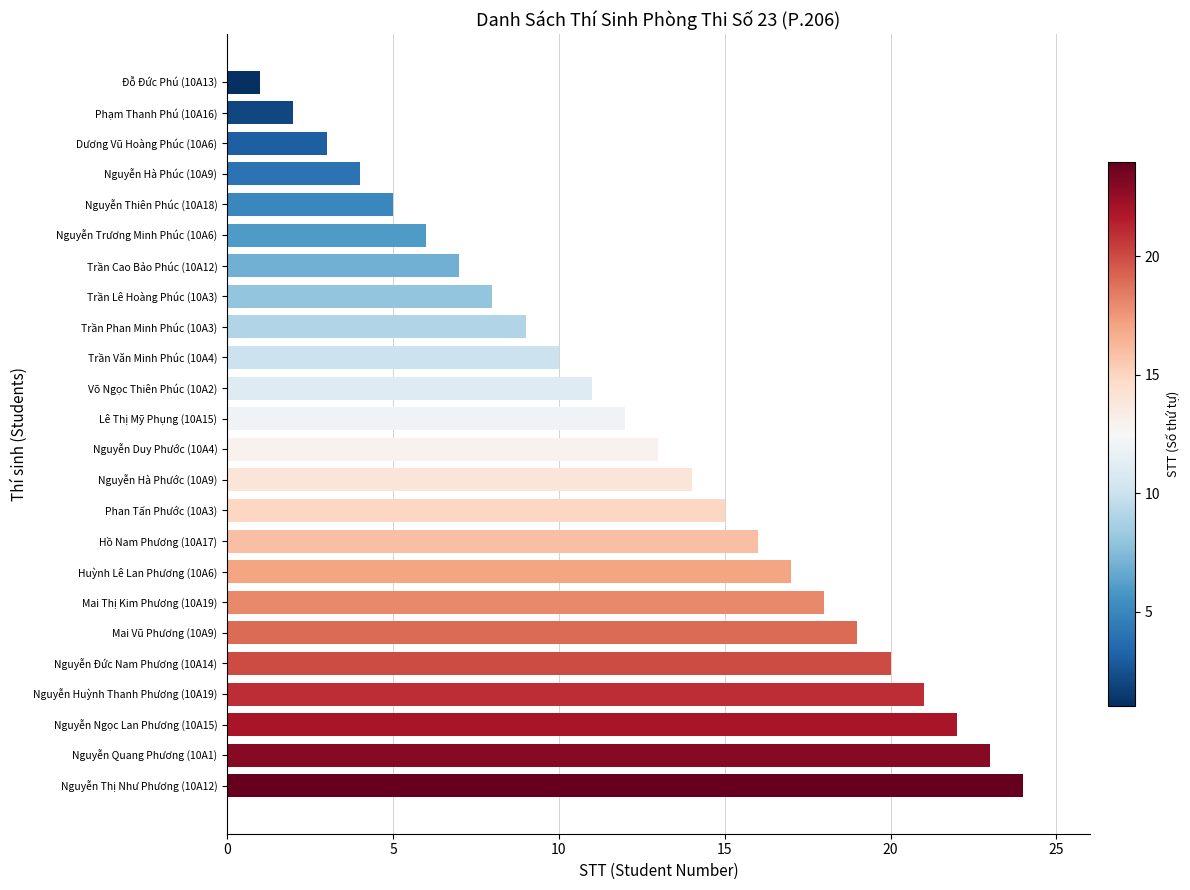

How many bars are there in total?

24